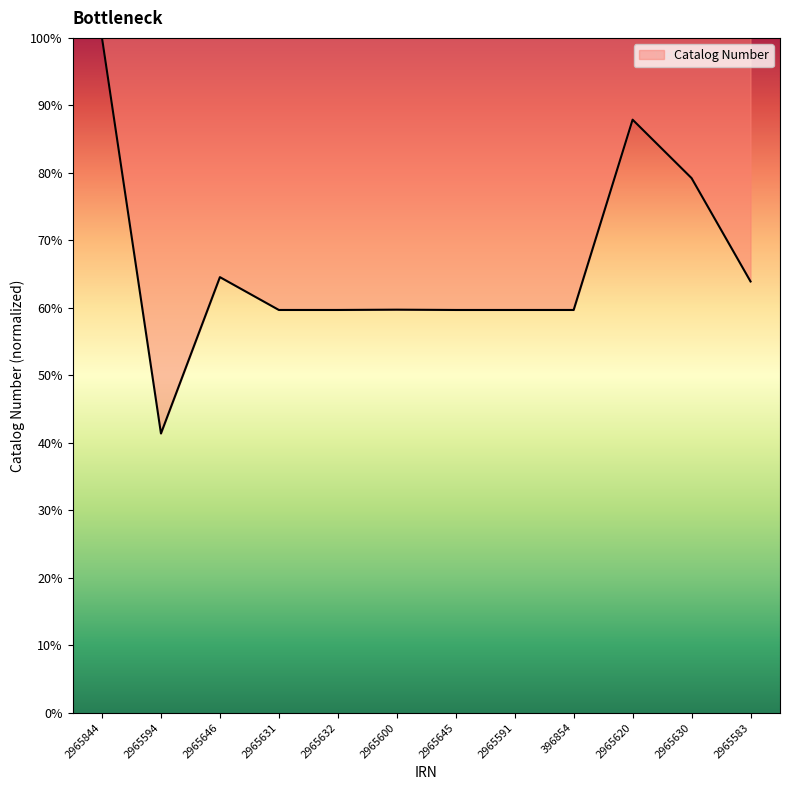

What is the ratio of the value at 2965591 to the value at 2965632?

1.0